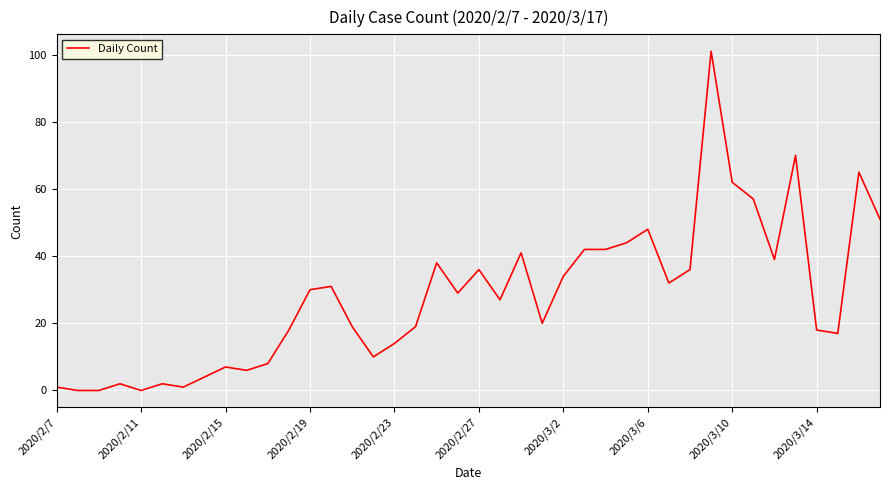

What is the maximum value shown in the chart?

101